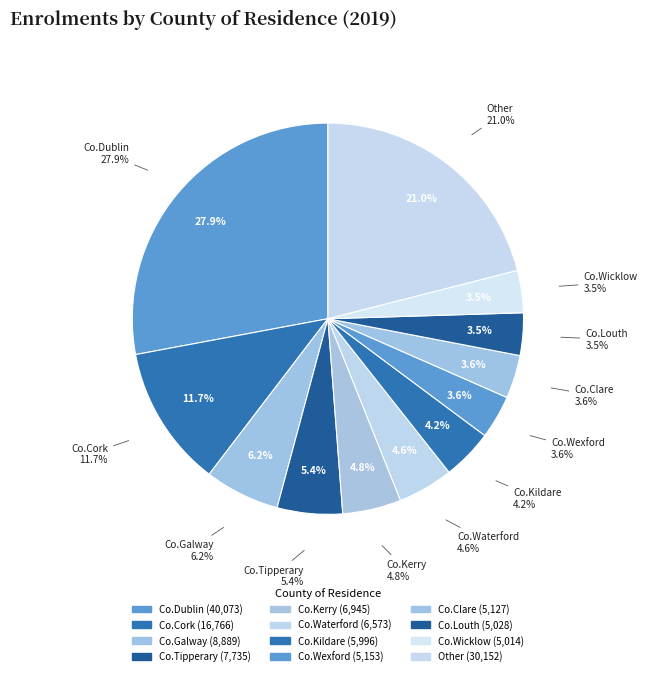

Does Other represent more than half of the total?

No